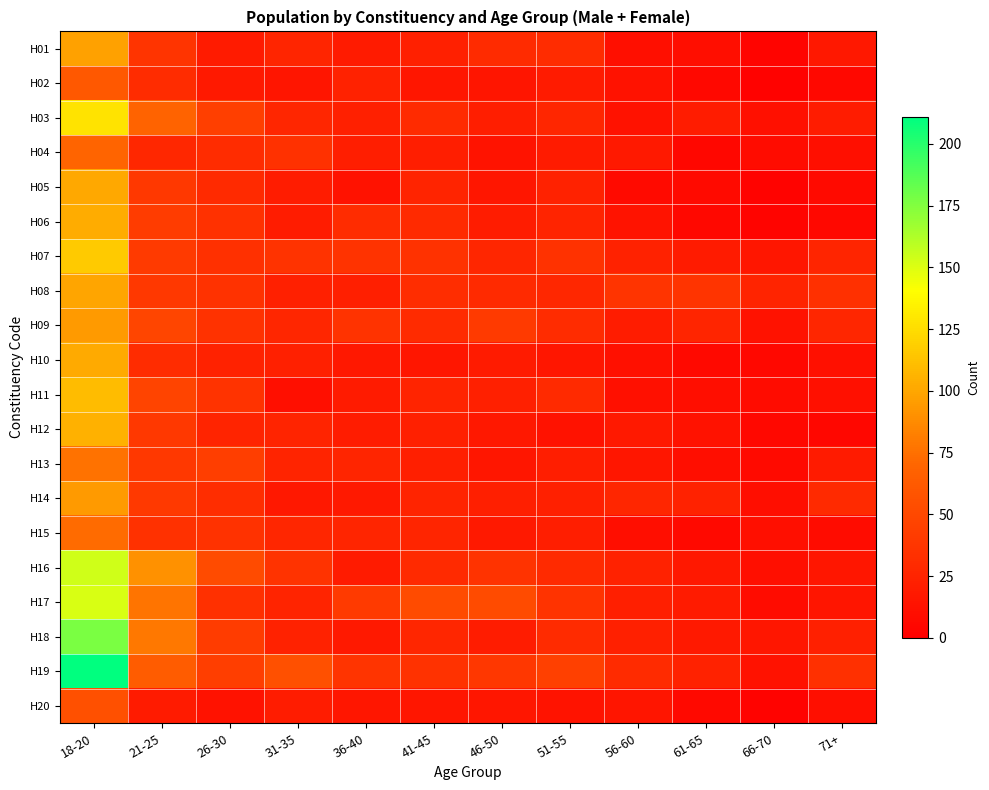

What is the greatest value displayed?

211